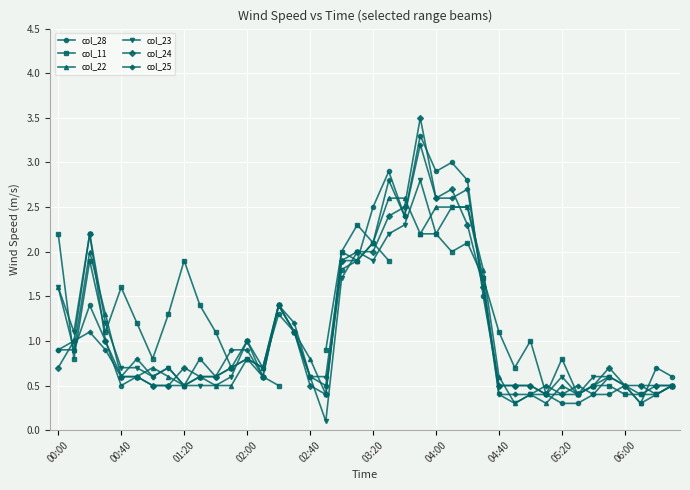

At which category does the chart reach its minimum across all series?

17